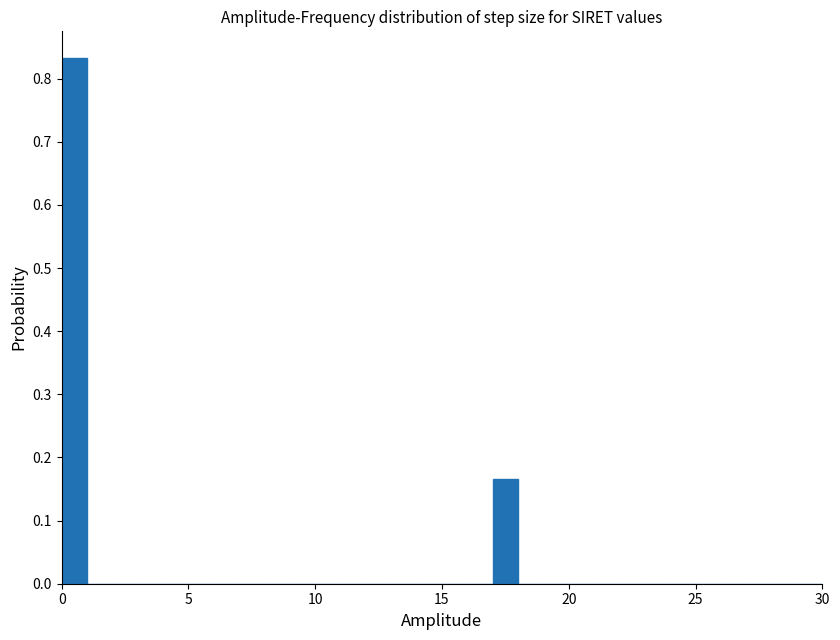

Around what value on the x-axis is the tallest bar? Give the approximate position of its centre, as read against the axis.

0.5